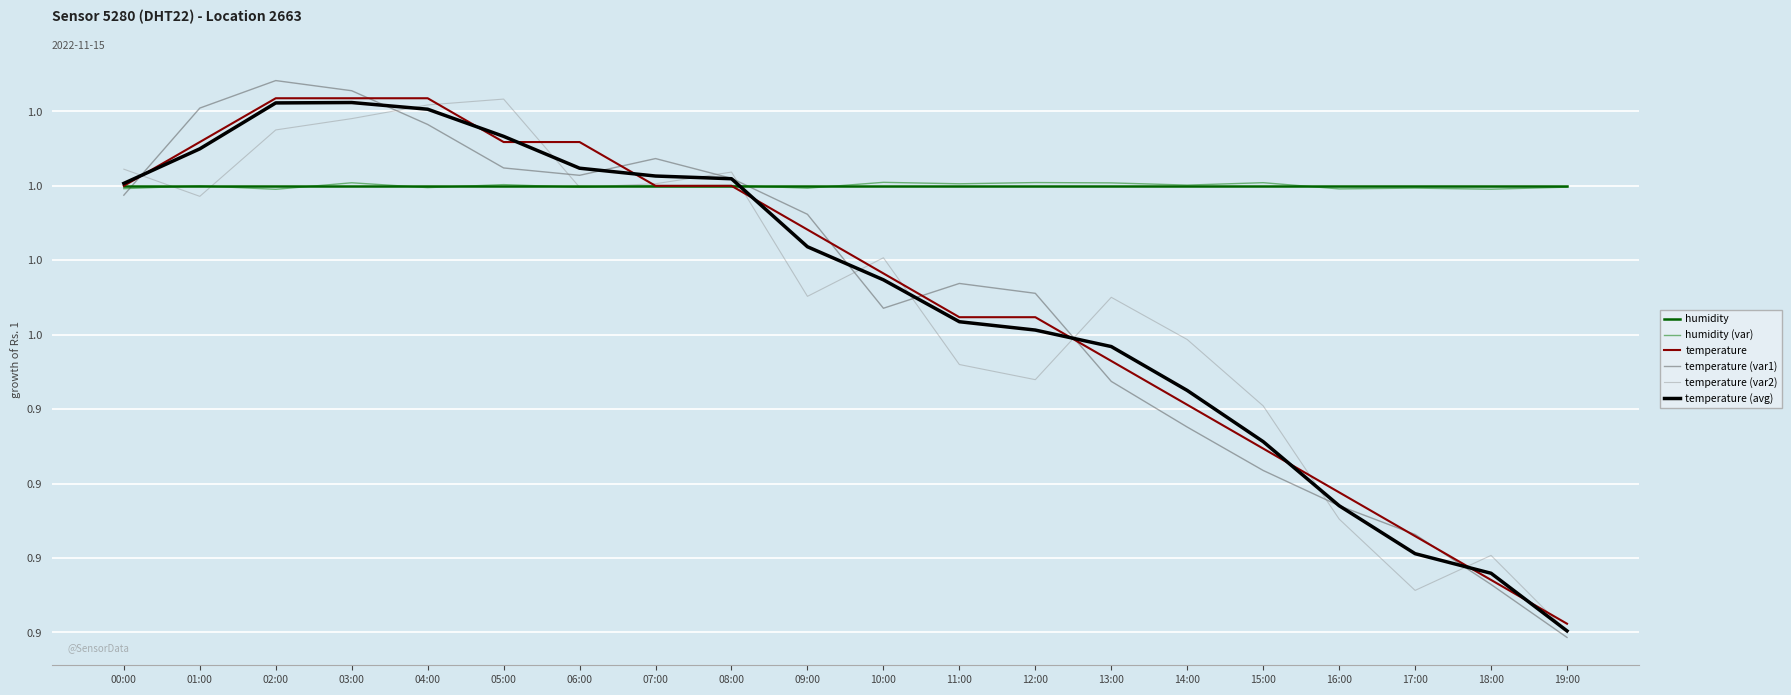

What is the label of the 10th point from the right?

10:00